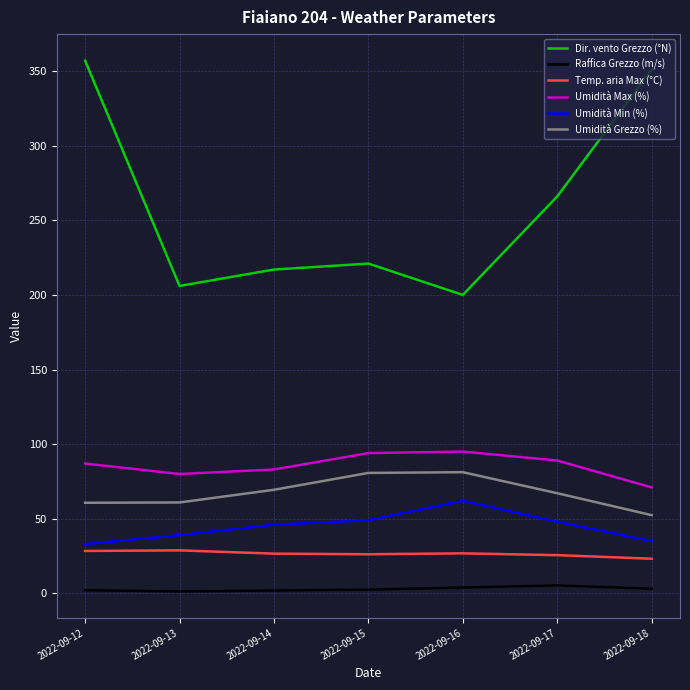

True or false: Umidità Max (%) and Umidità Min (%) cross at least once.

False